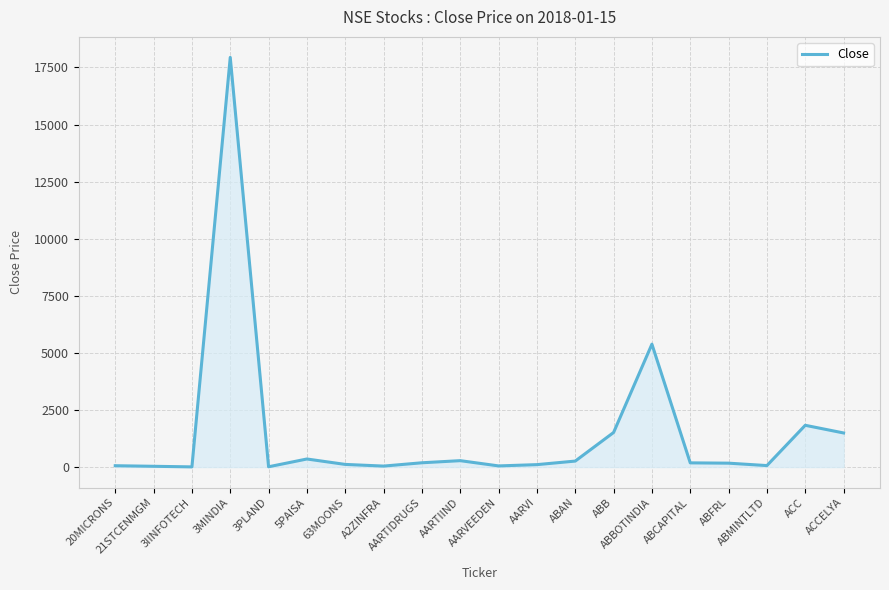

True or false: the data has more than 1 interior local peaks.

True